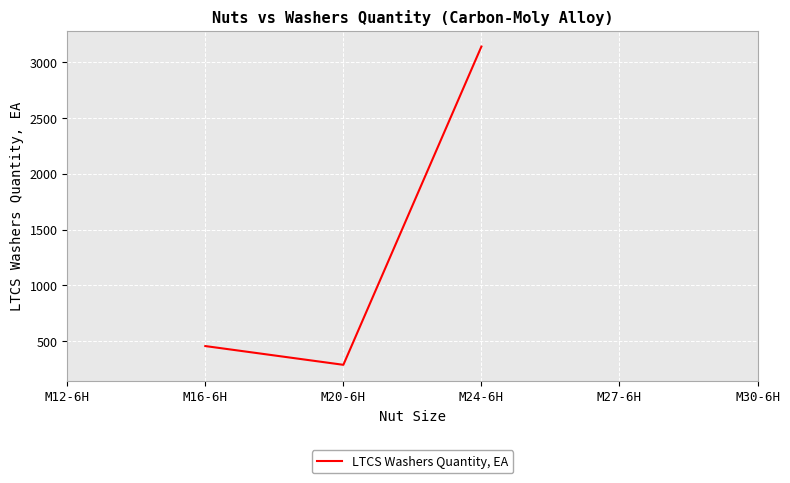

How many lines are shown in the chart?

1